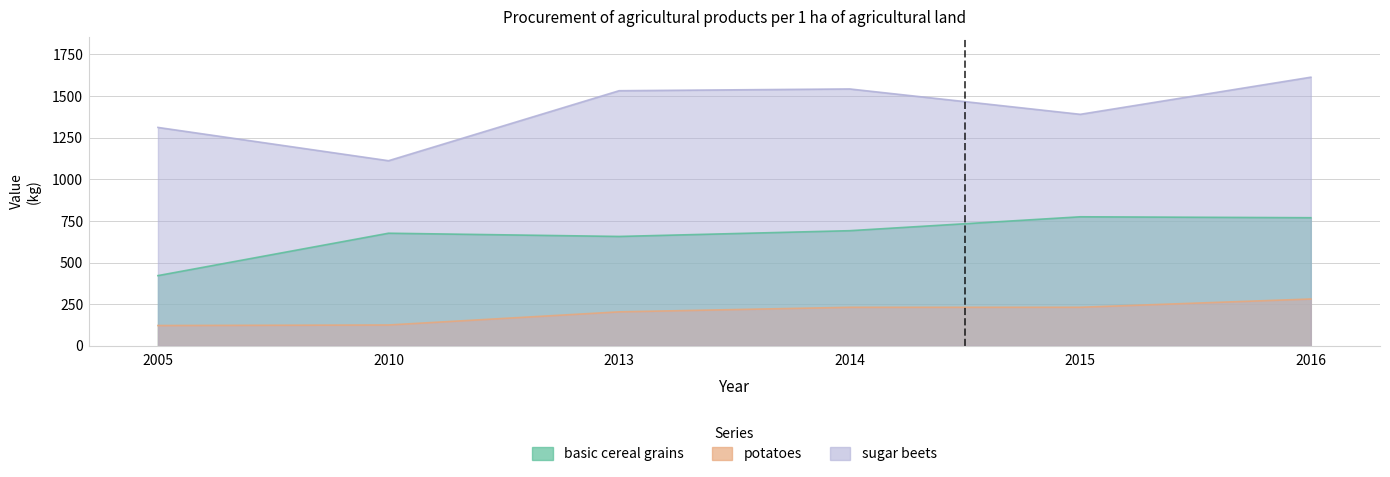

True or false: potatoes has more than 2 interior local peaks.

False